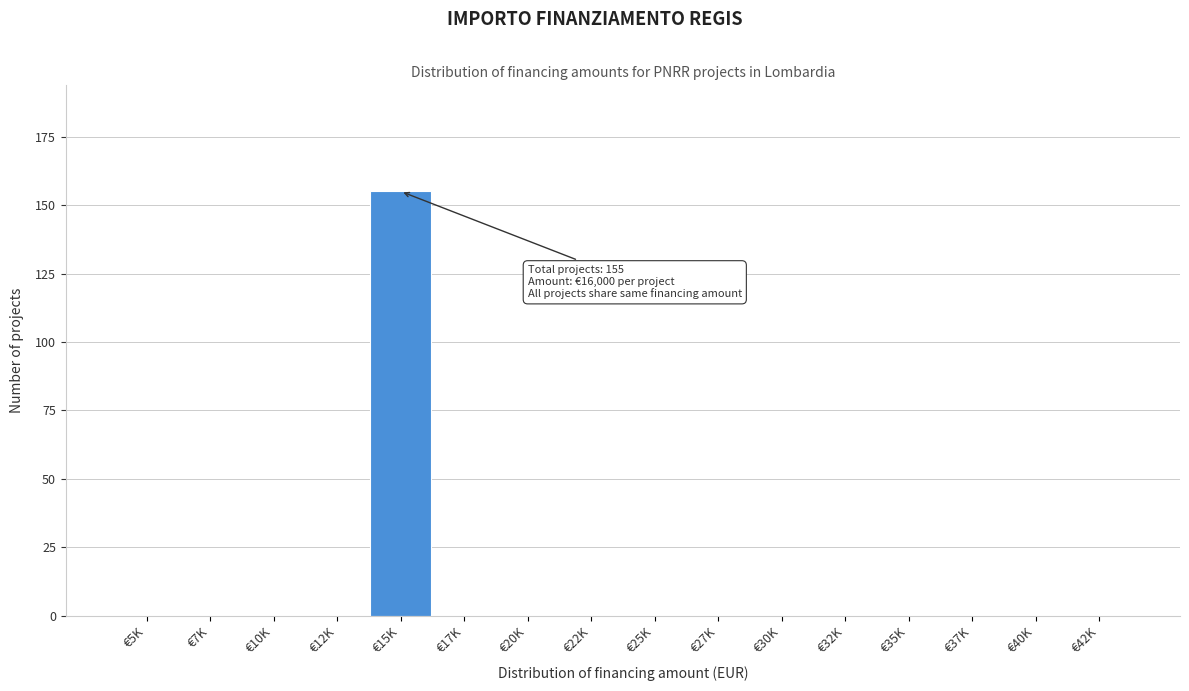

Reading left to right, what are all the values shown in this chart?

€5K=0	€7K=0	€10K=0	€12K=0	€15K=155	€17K=0	€20K=0	€22K=0	€25K=0	€27K=0	€30K=0	€32K=0	€35K=0	€37K=0	€40K=0	€42K=0